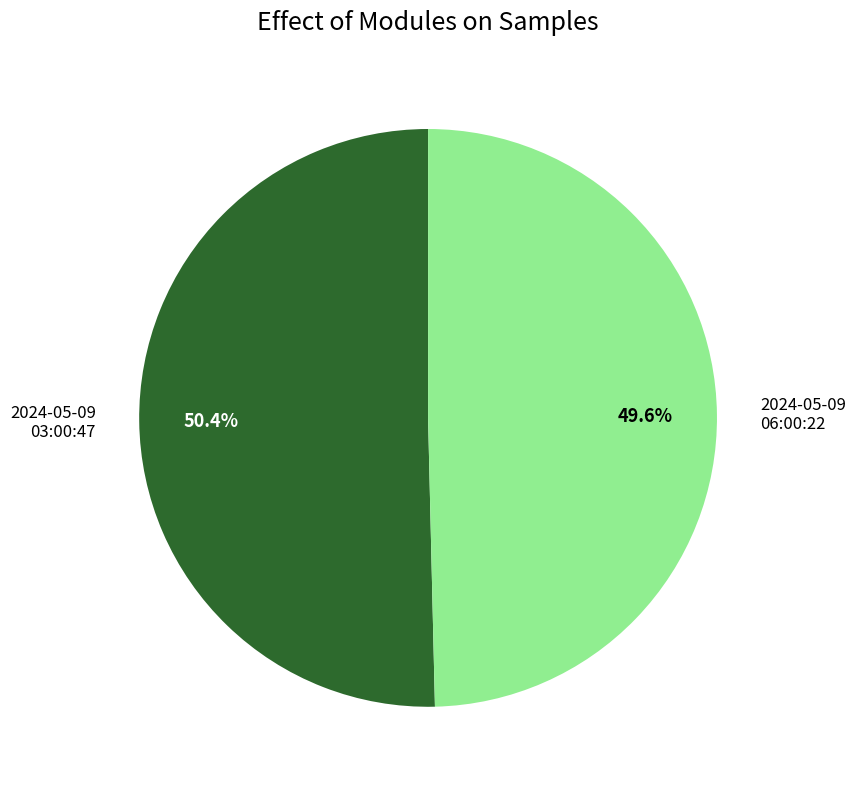

Which category accounts for the majority?

2024-05-09 03:00:47